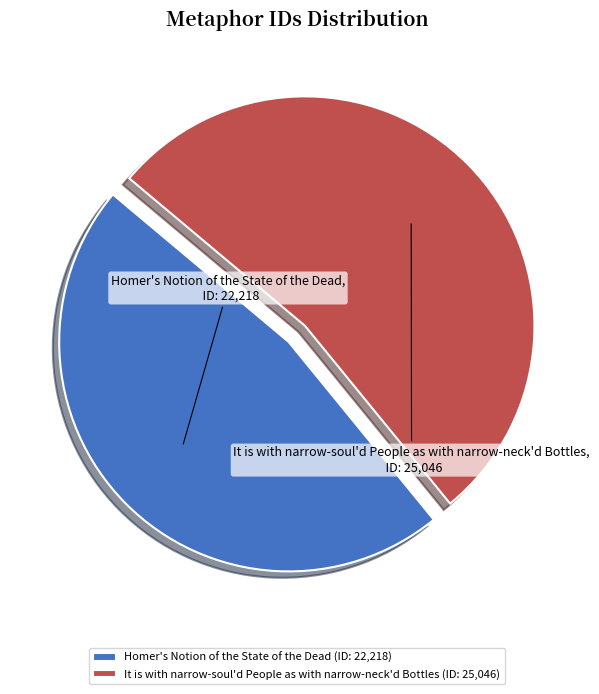

Is there a majority slice in this chart?

Yes